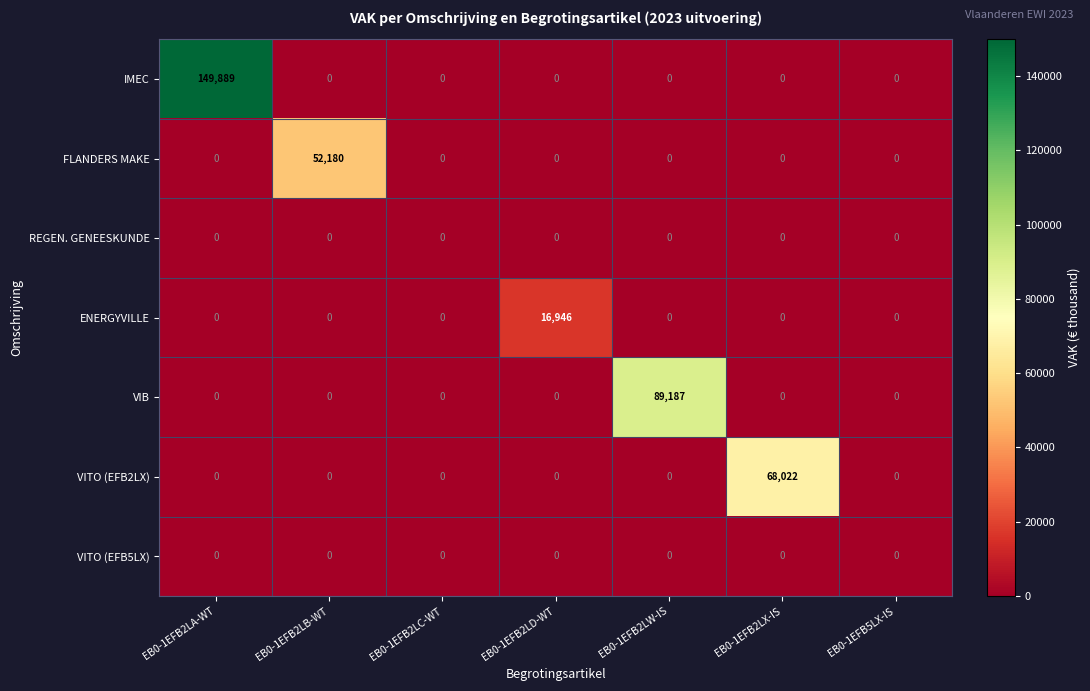

Which series has the largest total across all categories?

IMEC